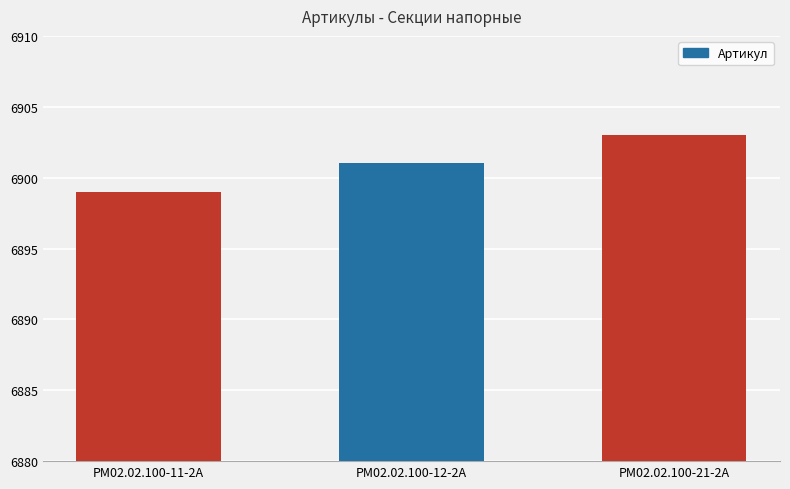

What is the change in value from РМ02.02.100-11-2А to РМ02.02.100-21-2А?

+4